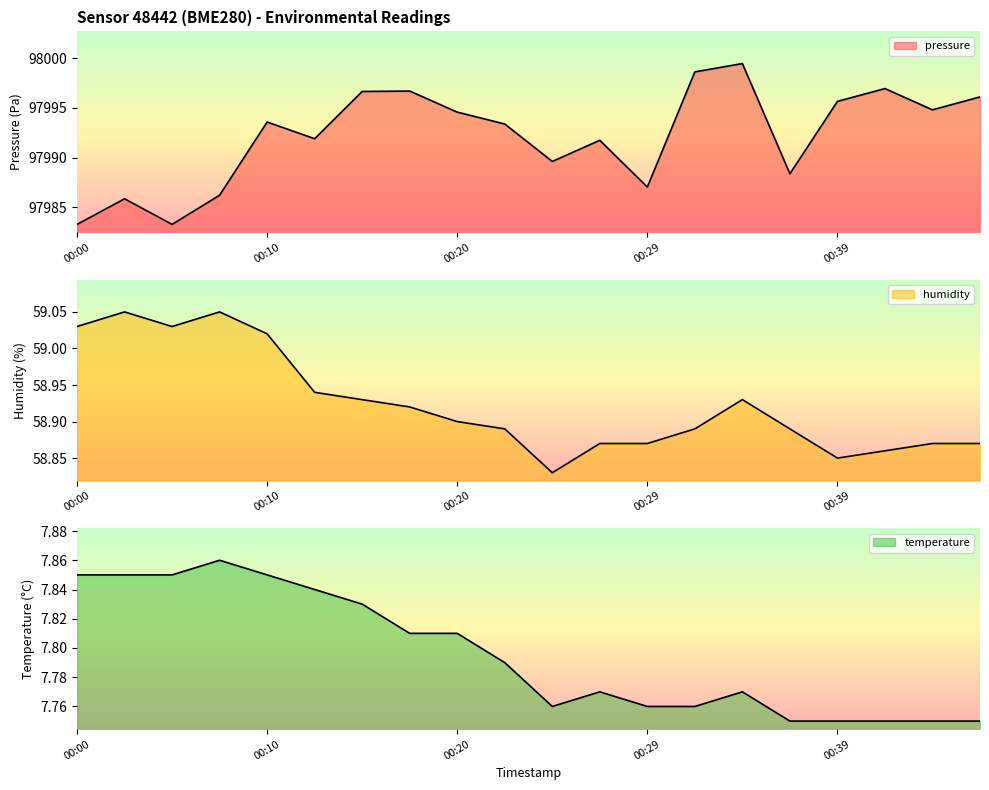

What is the difference between the highest and lowest values at 00:27?

97984.0